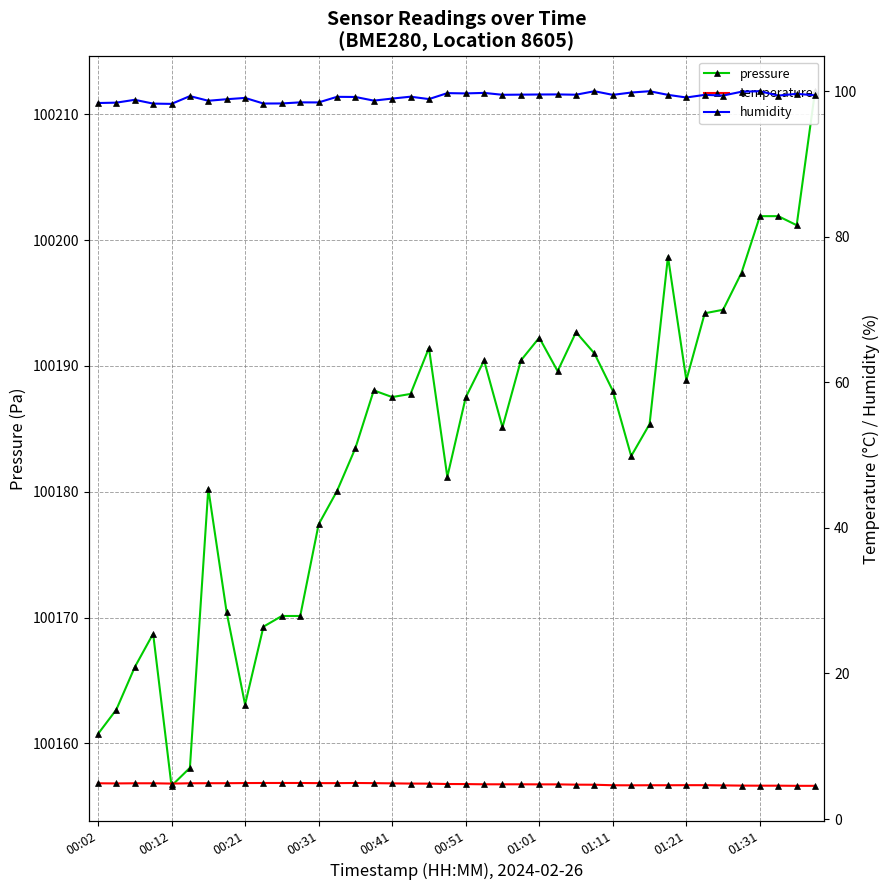

What is the sum of the humidity values at 27 and 26?

199.5